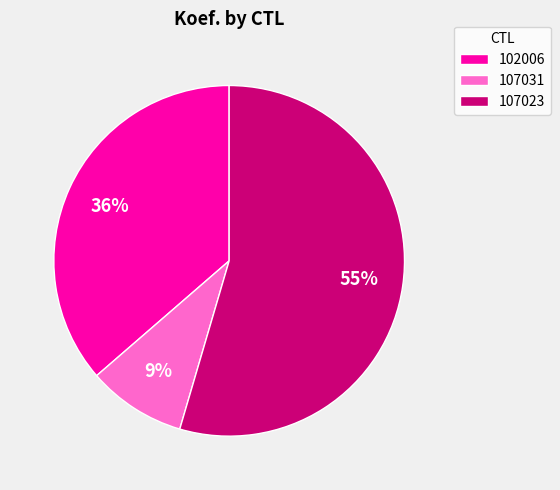

What percentage is the 107031 slice, to the nearest percent?

9%